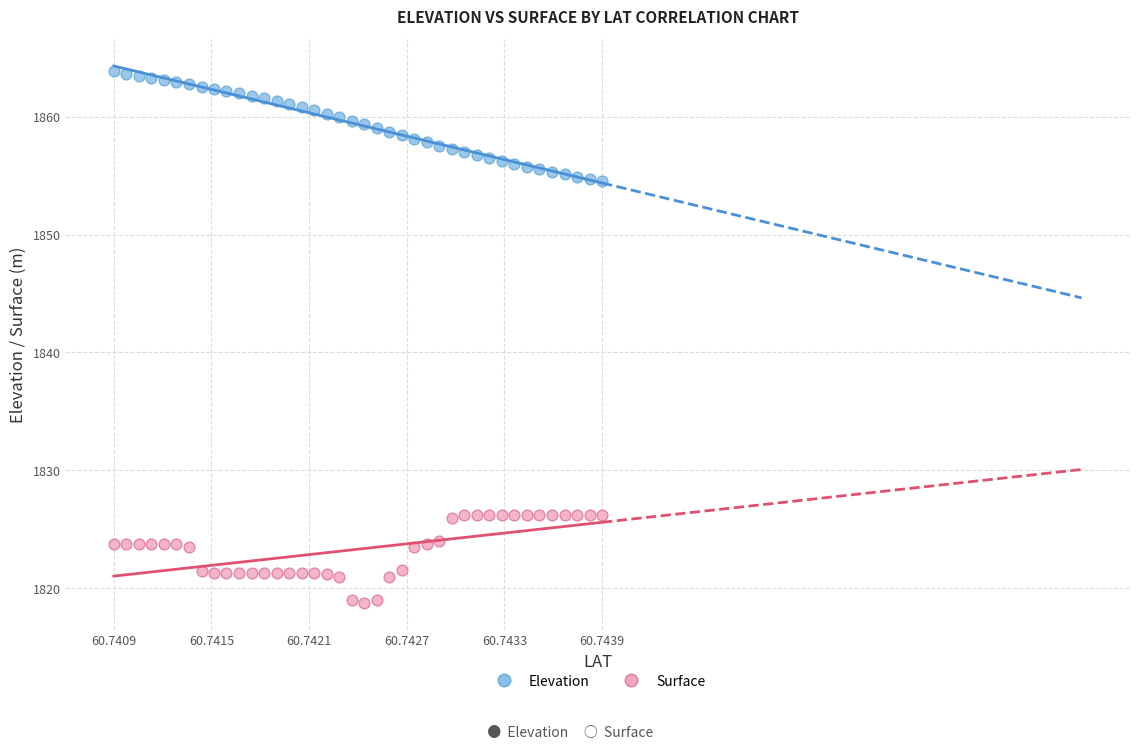

Which series contains the lowest Y value?

Surface